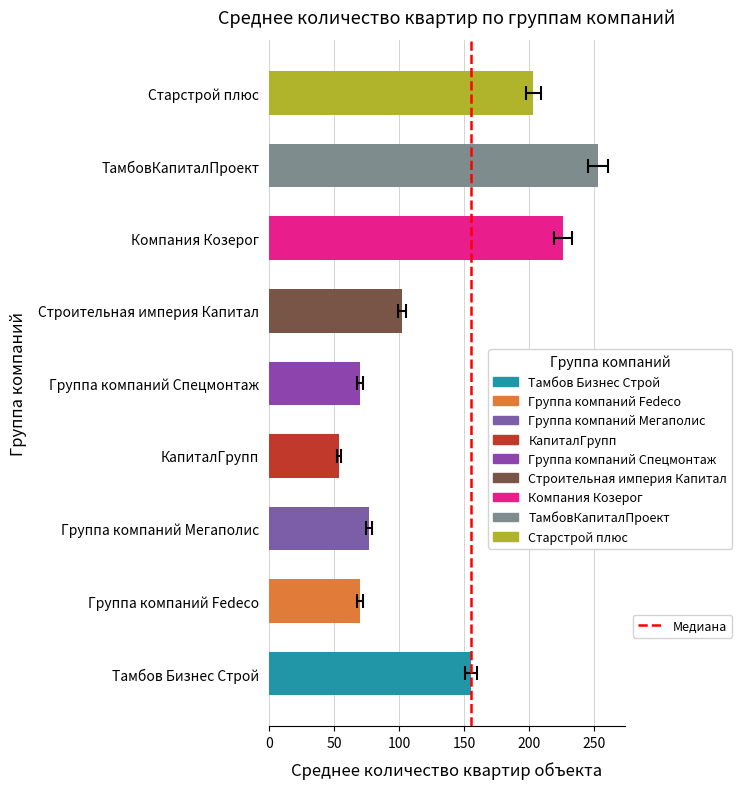

The chart shows a value of 70.0 at Группа компаний Спецмонтаж. True or false?

True